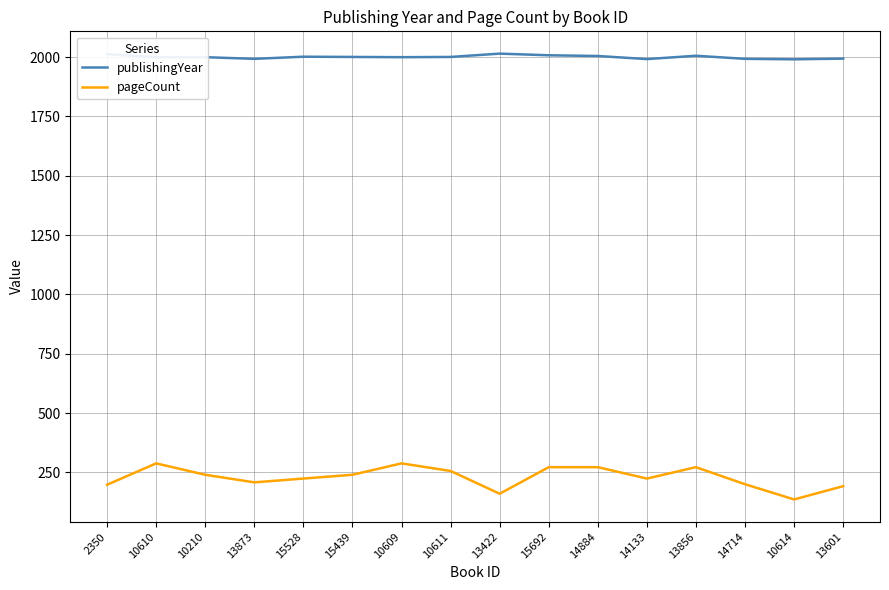

True or false: publishingYear and pageCount intersect in this chart.

False